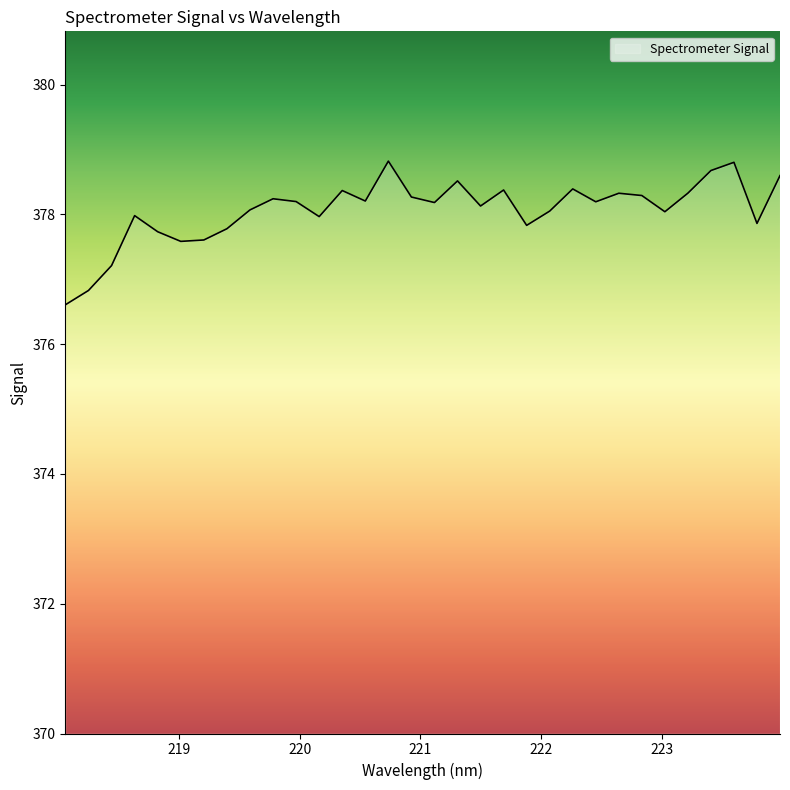

What is the minimum value shown in the chart?

376.6